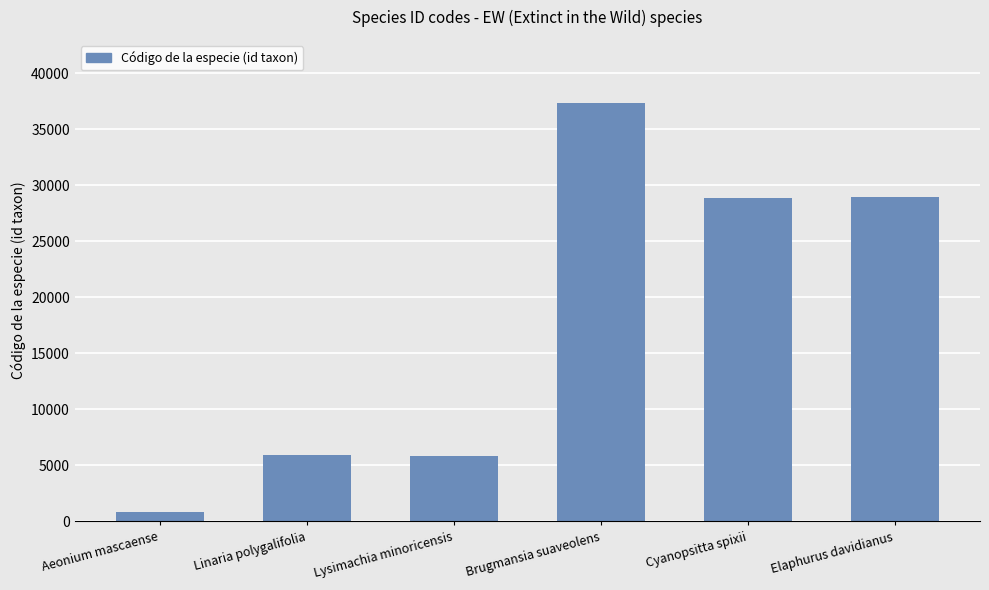

What is the maximum value shown in the chart?

37363